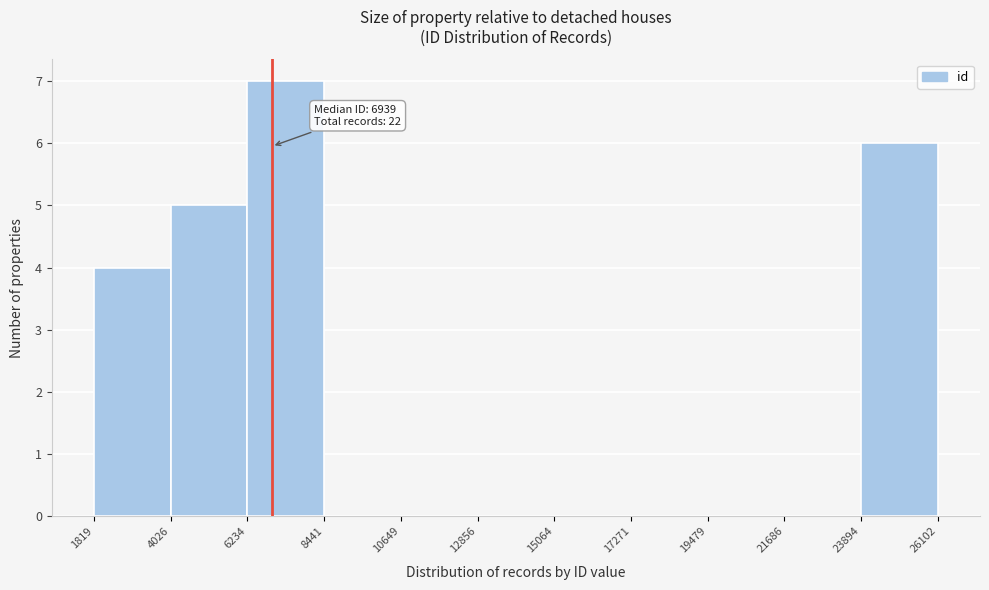

Which range on the x-axis has the tallest bar?

6234 to 8441